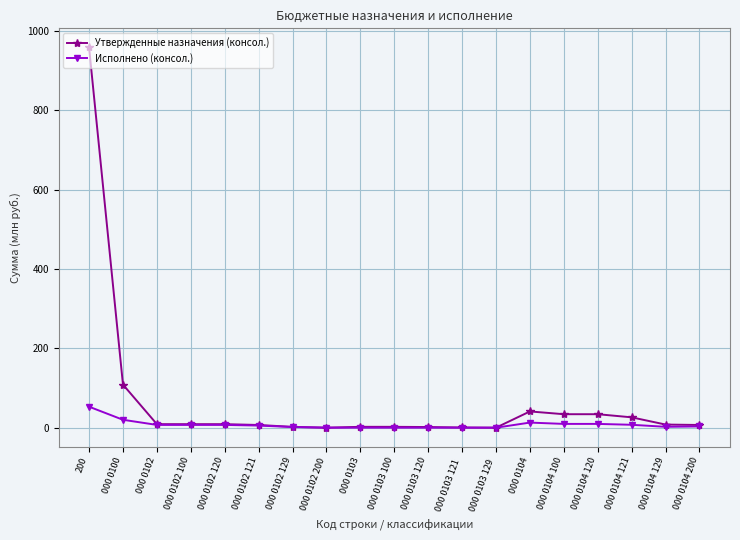

At which label does Исполнено (консол.) first exceed 5?

200